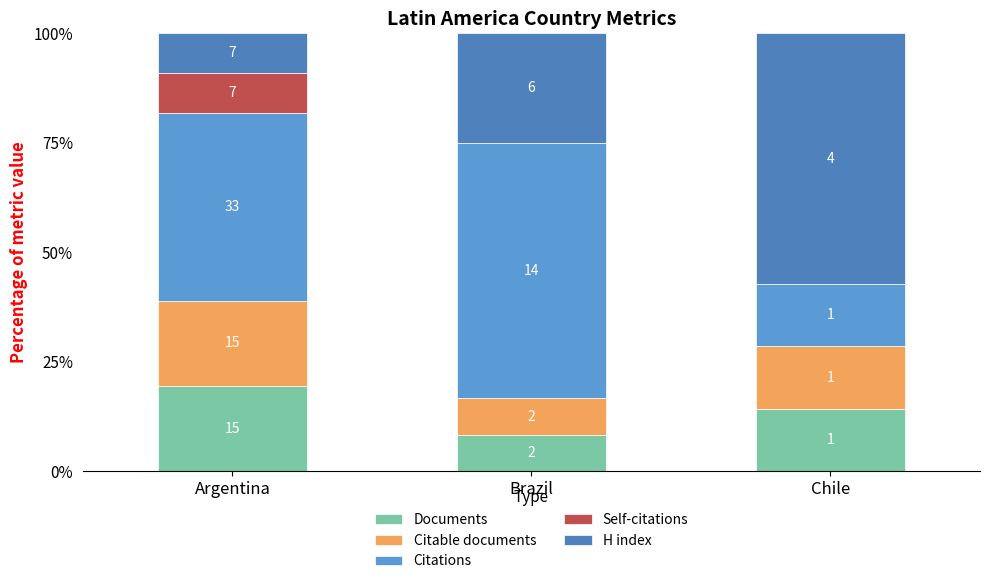

At which category is the sum across all series the highest?

Argentina